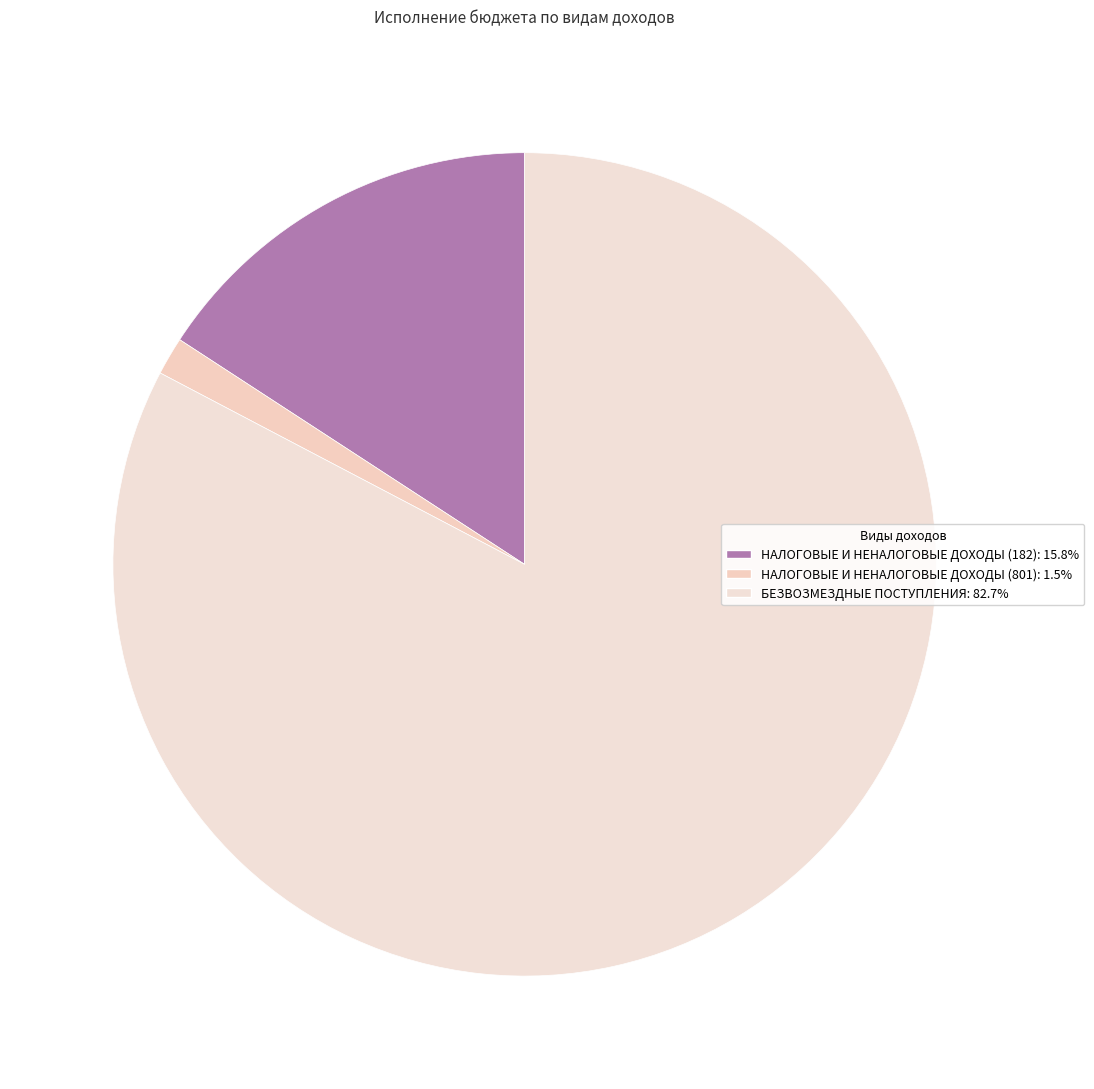

Count the number of slices in the pie.

3